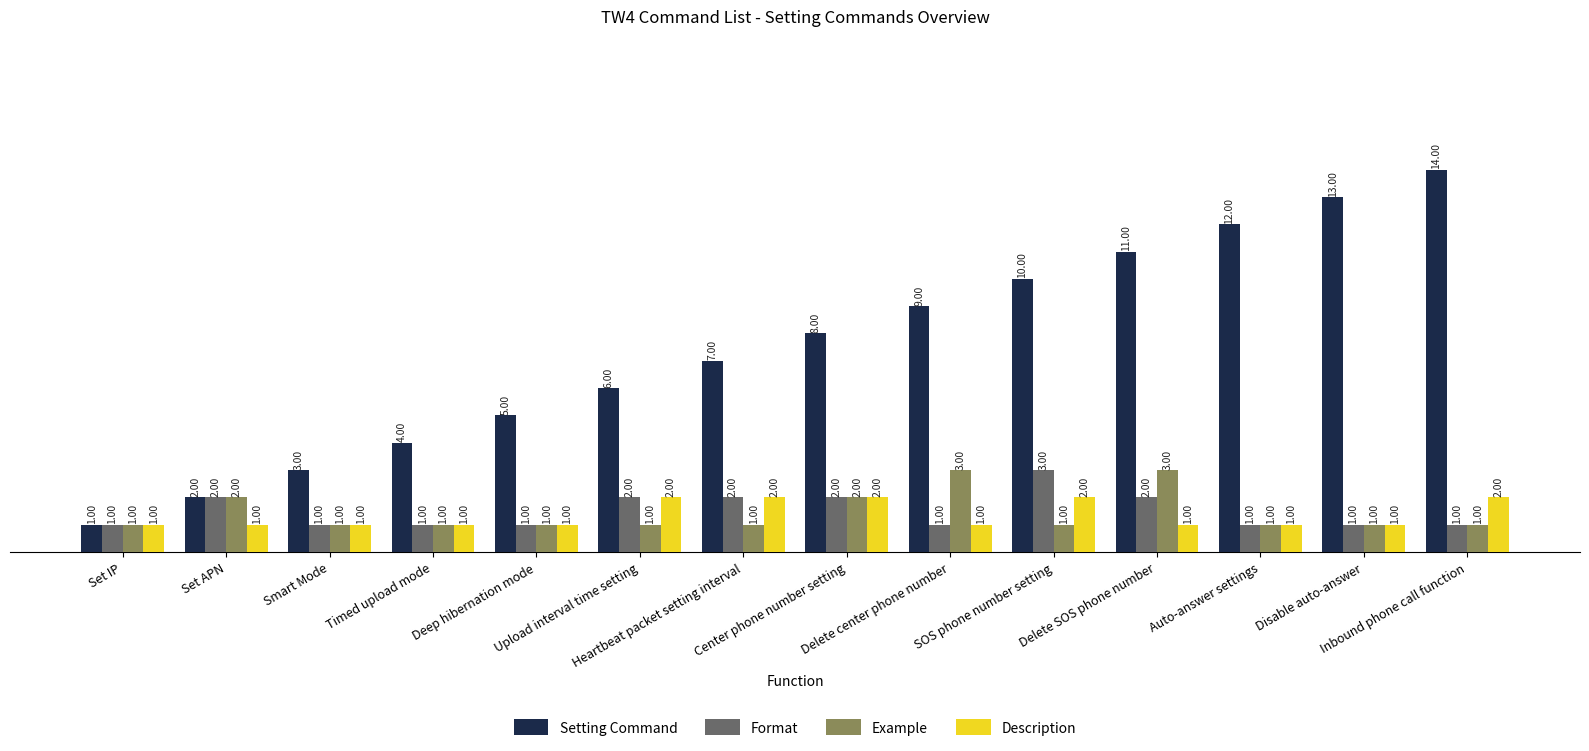

What is the maximum value shown in the chart?

14